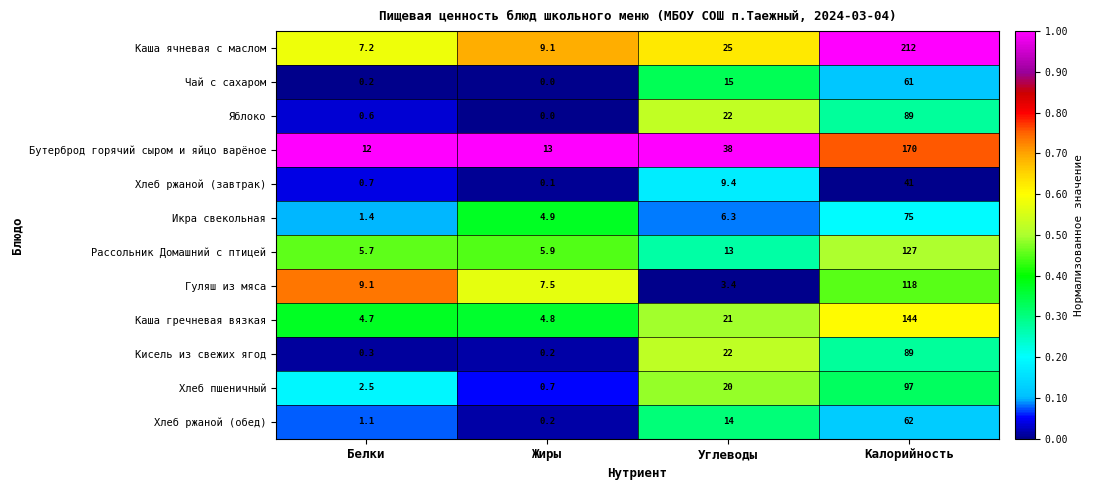

Where is Гуляш из мяса nearest to the value 60?

Белки